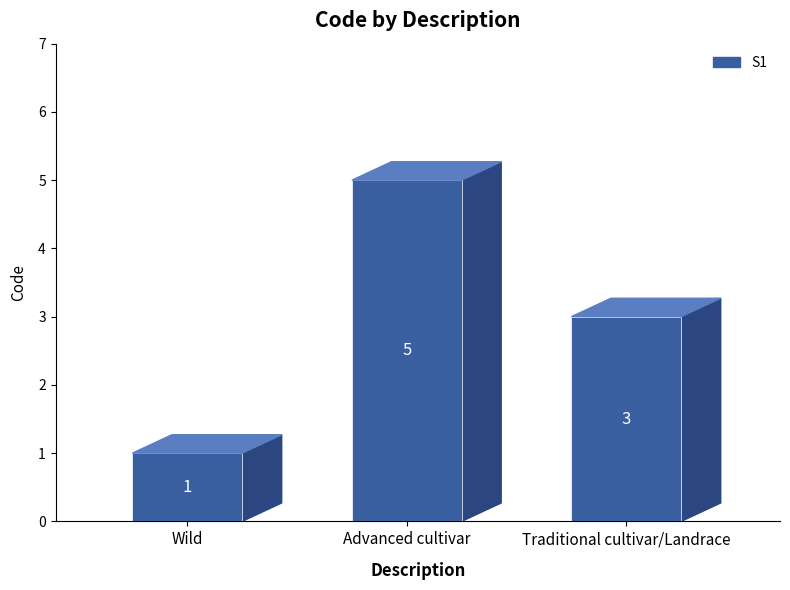

What is the minimum value shown in the chart?

1